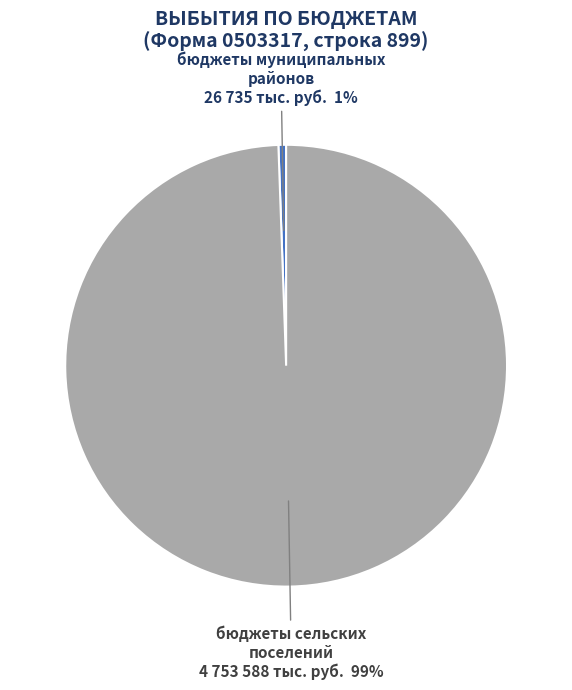

Rank the categories by value from lowest to highest.

бюджеты муниципальных районов, бюджеты сельских поселений